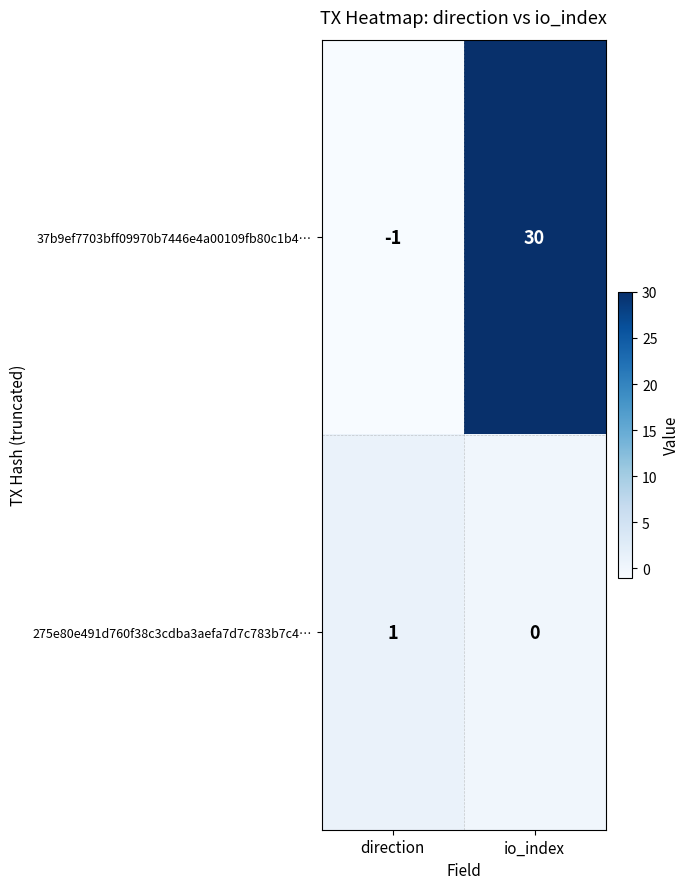

At which category does the chart reach its minimum across all series?

direction